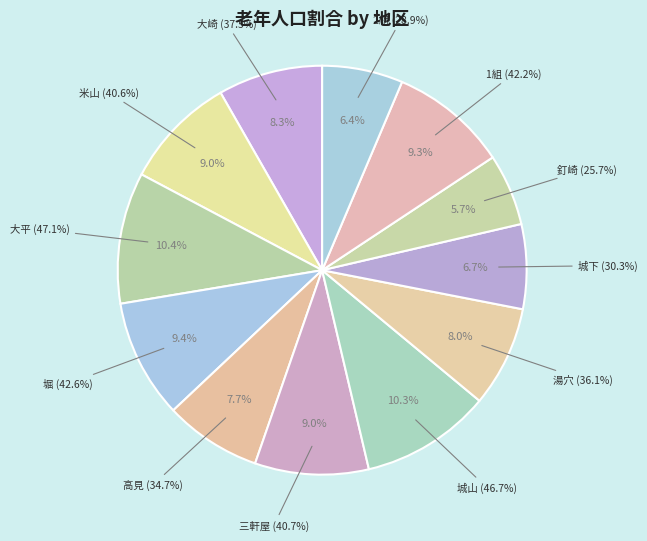

Is 三軒屋 the majority of the pie?

No